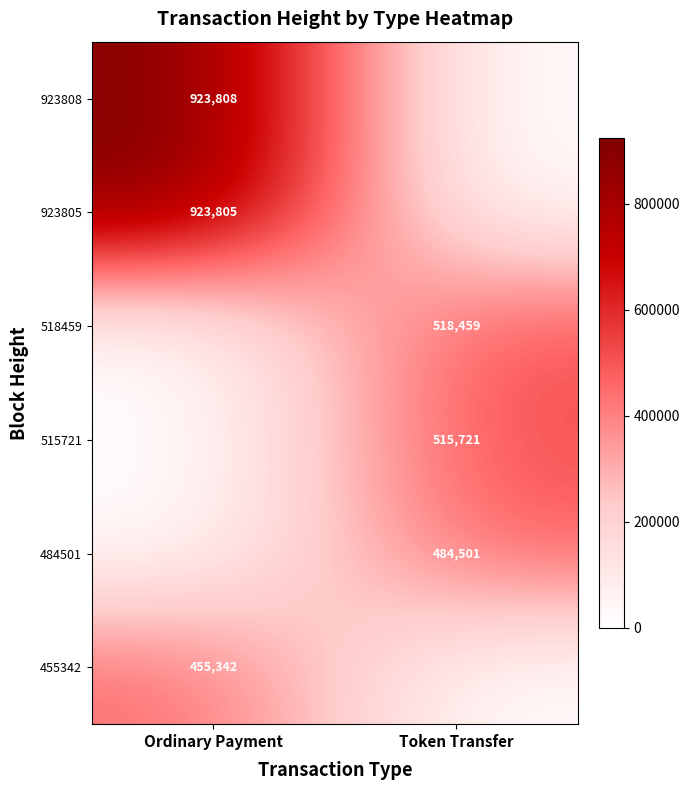

The value of 455342 at Ordinary Payment is 168874. True or false?

False